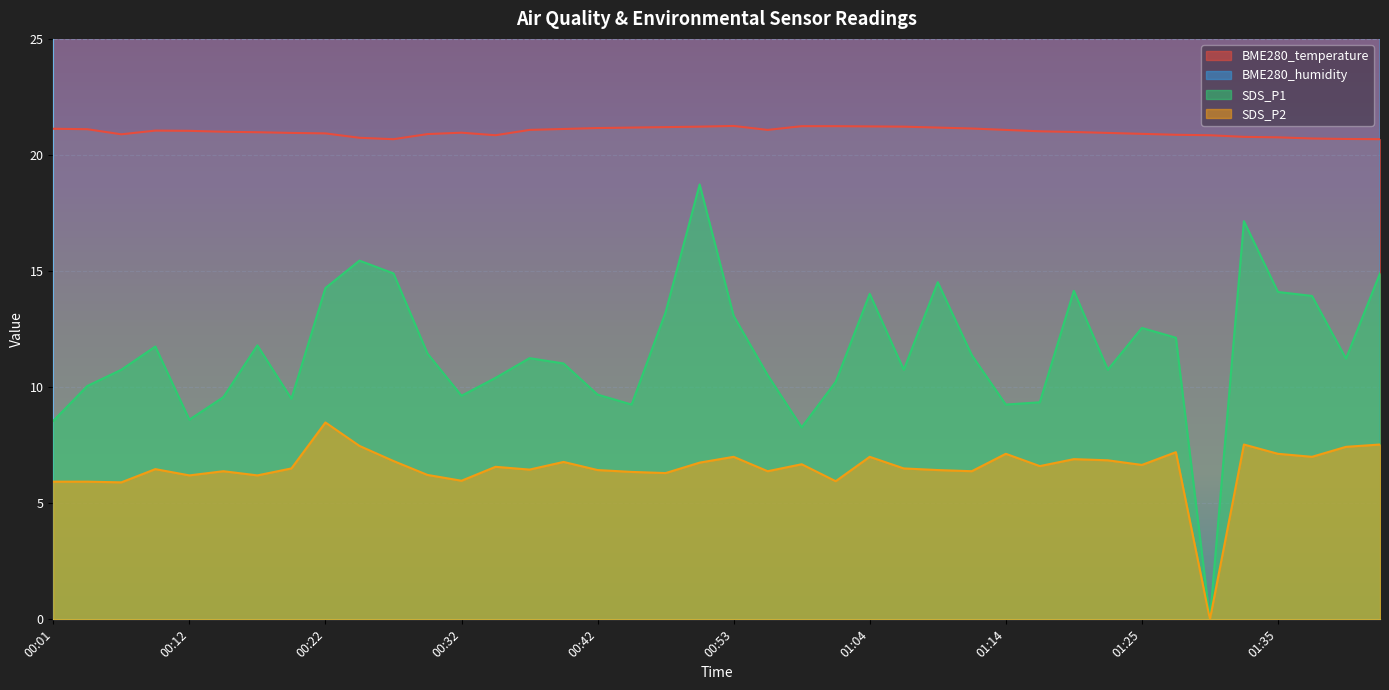

Reading left to right, list all the values displayed in this chart.

BME280_temperature: 00:01=21.1	00:04=21.1	00:07=20.9	00:09=21.1	00:12=21.0	00:14=21.0	00:17=21.0	00:19=20.9	00:22=20.9	00:24=20.7	00:27=20.7	00:29=20.9	00:32=21.0	00:34=20.9	00:36=21.1	00:39=21.1	00:42=21.2	00:44=21.2	00:48=21.2	00:50=21.2	00:53=21.2	00:56=21.1	00:58=21.2	01:01=21.2	01:04=21.2	01:06=21.2	01:09=21.2	01:12=21.1	01:14=21.1	01:17=21.0	01:20=21.0	01:22=20.9	01:25=20.9	01:27=20.9	01:30=20.9	01:32=20.8	01:35=20.8	01:38=20.7	01:40=20.7	01:42=20.7
BME280_humidity: 00:01=60.3	00:04=60.6	00:07=60.7	00:09=60.7	00:12=60.8	00:14=61.2	00:17=61.4	00:19=61.5	00:22=61.7	00:24=61.8	00:27=61.6	00:29=61.6	00:32=61.9	00:34=61.7	00:36=61.0	00:39=60.4	00:42=60.3	00:44=60.1	00:48=60.1	00:50=60.0	00:53=59.7	00:56=59.7	00:58=59.5	01:01=59.5	01:04=59.7	01:06=59.5	01:09=59.6	01:12=60.0	01:14=60.4	01:17=60.6	01:20=60.5	01:22=60.3	01:25=60.7	01:27=60.6	01:30=60.7	01:32=60.8	01:35=60.7	01:38=61.0	01:40=61.3	01:42=61.3
SDS_P1: 00:01=8.6	00:04=10.1	00:07=10.8	00:09=11.8	00:12=8.6	00:14=9.6	00:17=11.8	00:19=9.5	00:22=14.3	00:24=15.4	00:27=14.9	00:29=11.4	00:32=9.6	00:34=10.4	00:36=11.2	00:39=11.0	00:42=9.7	00:44=9.2	00:48=13.2	00:50=18.7	00:53=13.1	00:56=10.5	00:58=8.3	01:01=10.2	01:04=14.0	01:06=10.8	01:09=14.5	01:12=11.4	01:14=9.2	01:17=9.3	01:20=14.2	01:22=10.8	01:25=12.6	01:27=12.1	01:30=0.0	01:32=17.1	01:35=14.1	01:38=13.9	01:40=11.2	01:42=14.9
SDS_P2: 00:01=5.9	00:04=5.9	00:07=5.9	00:09=6.5	00:12=6.2	00:14=6.4	00:17=6.2	00:19=6.5	00:22=8.5	00:24=7.5	00:27=6.8	00:29=6.2	00:32=6.0	00:34=6.6	00:36=6.5	00:39=6.8	00:42=6.4	00:44=6.3	00:48=6.3	00:50=6.8	00:53=7.0	00:56=6.4	00:58=6.7	01:01=6.0	01:04=7.0	01:06=6.5	01:09=6.4	01:12=6.4	01:14=7.1	01:17=6.6	01:20=6.9	01:22=6.8	01:25=6.7	01:27=7.2	01:30=0.0	01:32=7.5	01:35=7.1	01:38=7.0	01:40=7.4	01:42=7.5